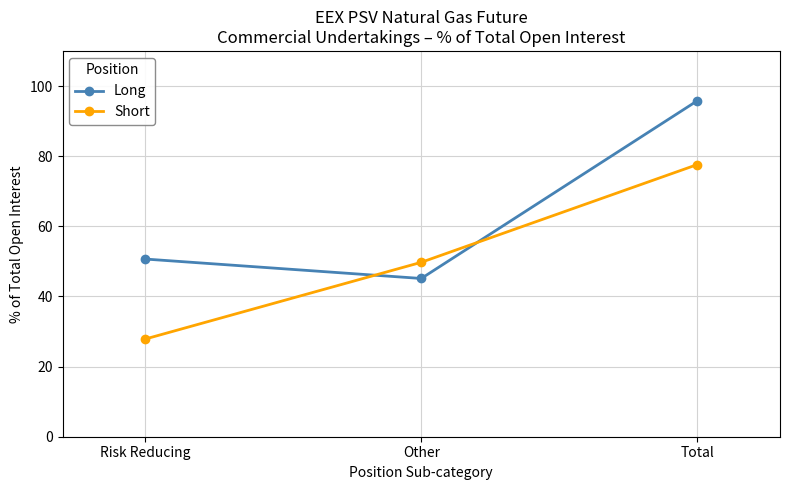

What position from the left is Other?

2